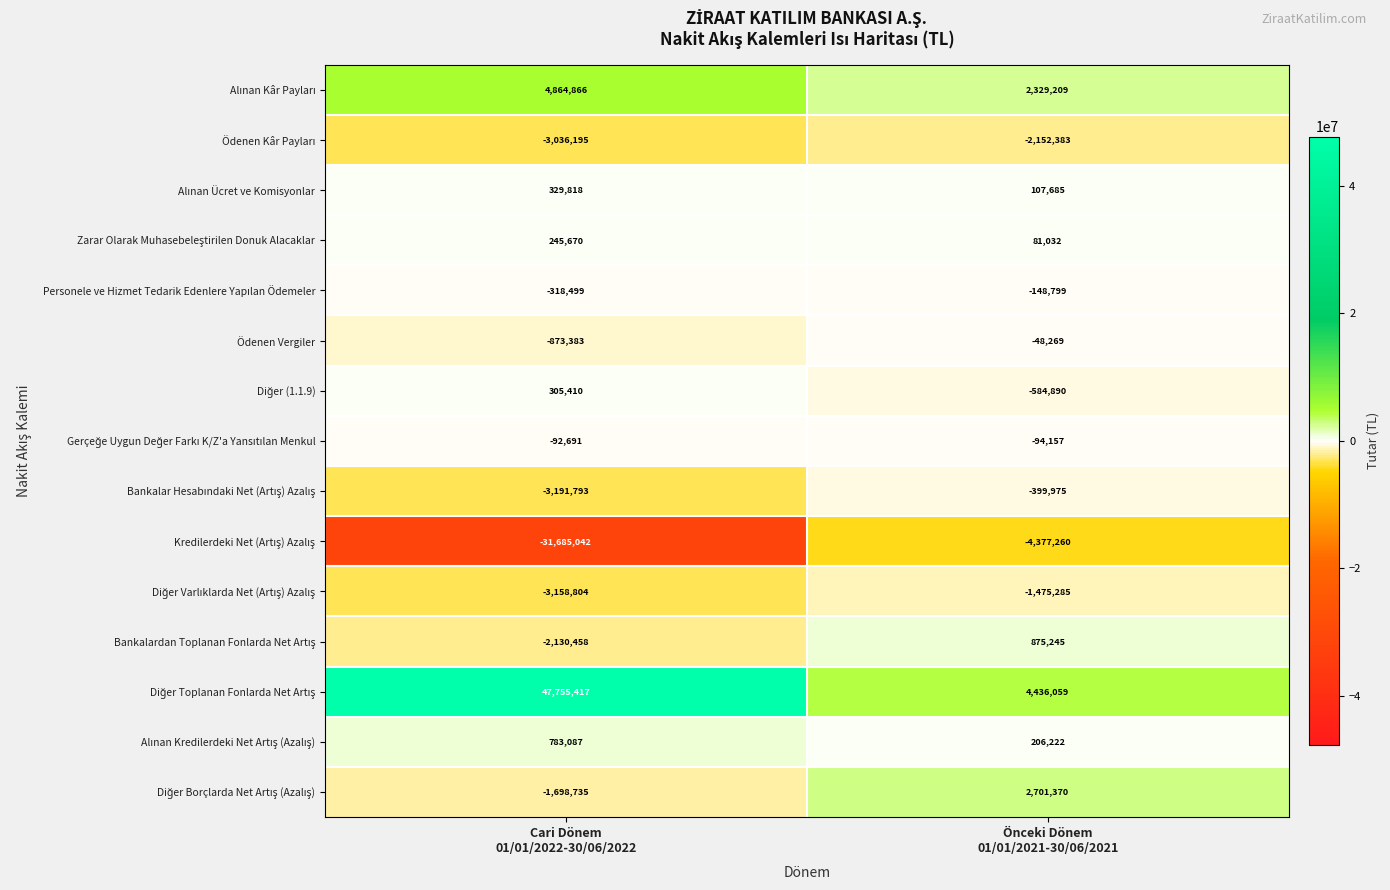

What is the smallest value displayed?

-31685042